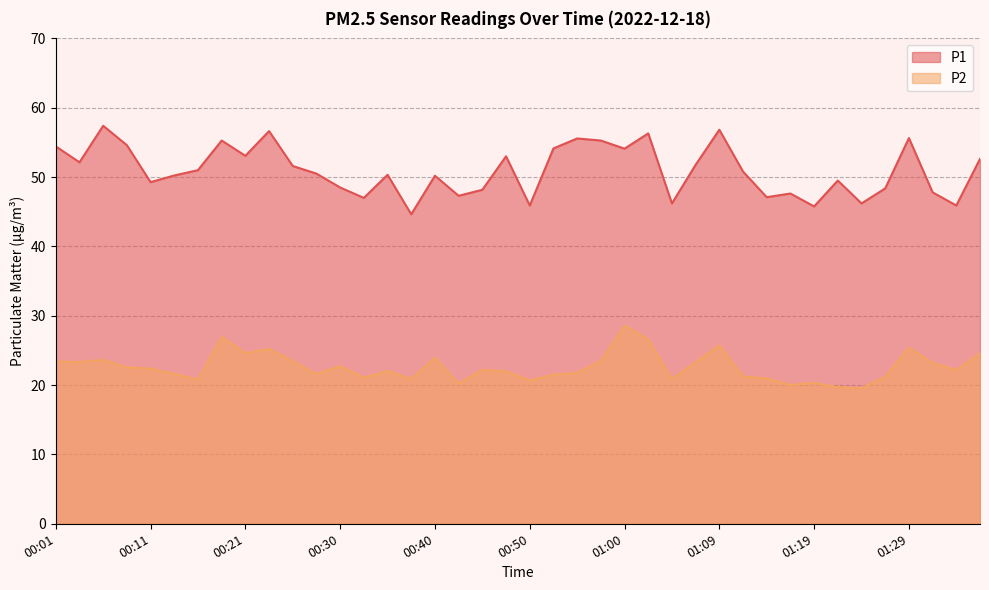

True or false: P2 and P1 cross at least once.

False